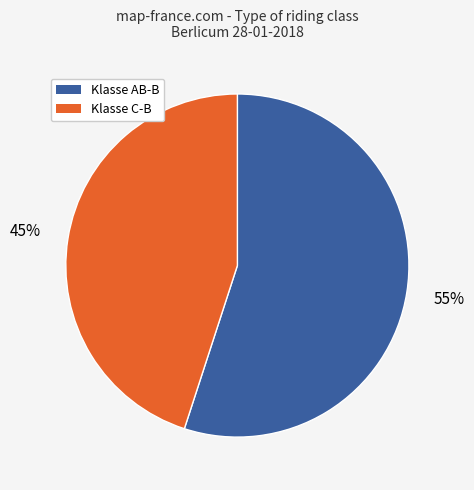

Does any single category account for the majority?

Yes